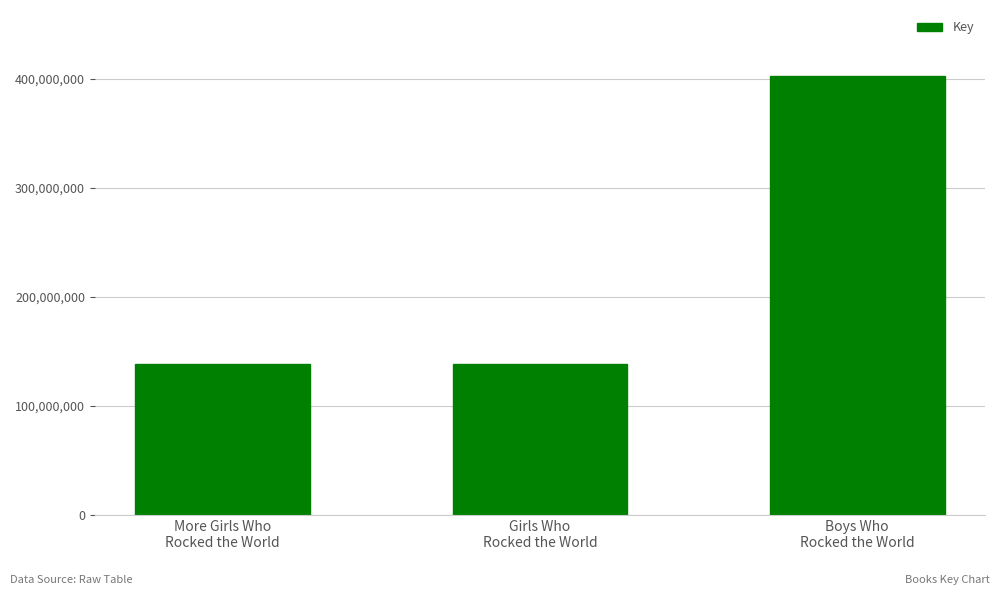

What is the average value?

226486125